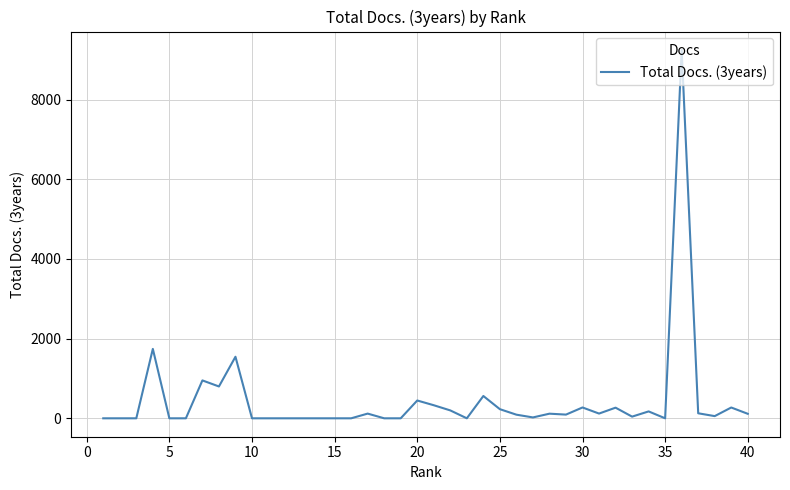

Does the chart have visible grid lines?

Yes